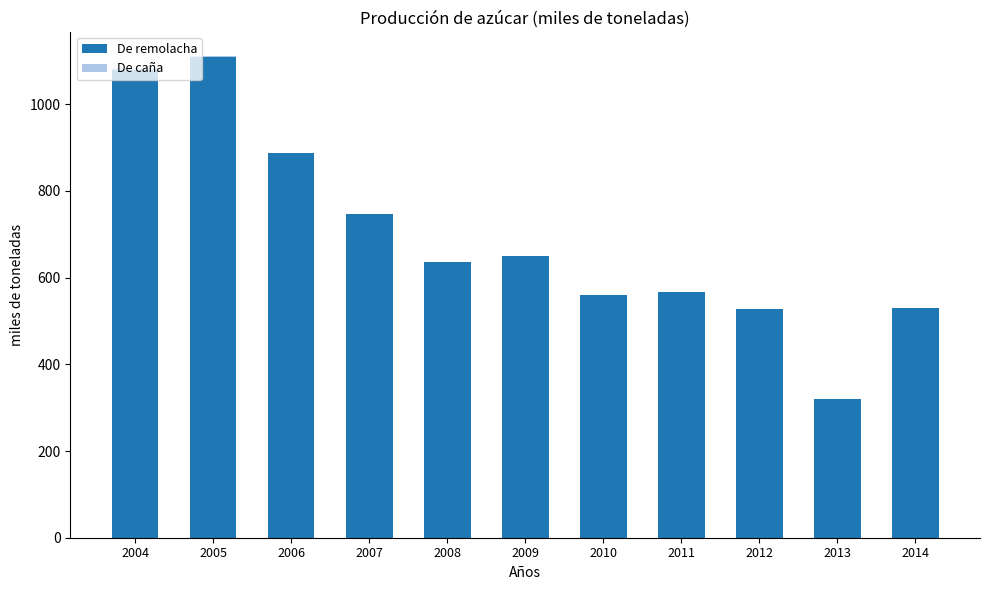

What is the highest value of the De remolacha series?

1108.0